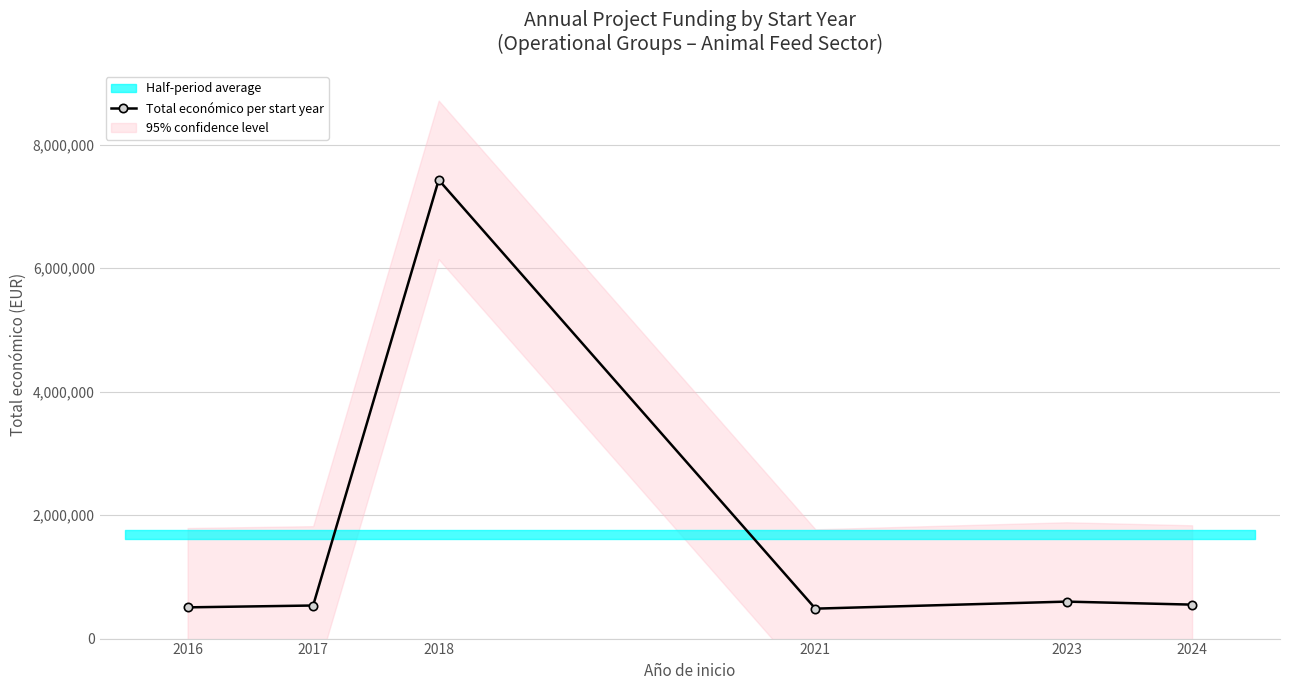

What is the change in value from 2017 to 2023?

+63140